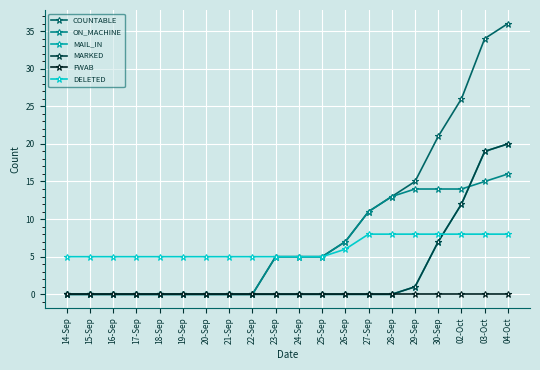

Reading right to left, transcribe all the data shown in this chart.

COUNTABLE: 04-Oct=36	03-Oct=34	02-Oct=26	30-Sep=21	29-Sep=15	28-Sep=13	27-Sep=11	26-Sep=7	25-Sep=5	24-Sep=5	23-Sep=5	22-Sep=0	21-Sep=0	20-Sep=0	19-Sep=0	18-Sep=0	17-Sep=0	16-Sep=0	15-Sep=0	14-Sep=0
ON_MACHINE: 04-Oct=16	03-Oct=15	02-Oct=14	30-Sep=14	29-Sep=14	28-Sep=13	27-Sep=11	26-Sep=7	25-Sep=5	24-Sep=5	23-Sep=5	22-Sep=0	21-Sep=0	20-Sep=0	19-Sep=0	18-Sep=0	17-Sep=0	16-Sep=0	15-Sep=0	14-Sep=0
MAIL_IN: 04-Oct=20	03-Oct=19	02-Oct=12	30-Sep=7	29-Sep=1	28-Sep=0	27-Sep=0	26-Sep=0	25-Sep=0	24-Sep=0	23-Sep=0	22-Sep=0	21-Sep=0	20-Sep=0	19-Sep=0	18-Sep=0	17-Sep=0	16-Sep=0	15-Sep=0	14-Sep=0
MARKED: 04-Oct=20	03-Oct=19	02-Oct=12	30-Sep=7	29-Sep=1	28-Sep=0	27-Sep=0	26-Sep=0	25-Sep=0	24-Sep=0	23-Sep=0	22-Sep=0	21-Sep=0	20-Sep=0	19-Sep=0	18-Sep=0	17-Sep=0	16-Sep=0	15-Sep=0	14-Sep=0
FWAB: 04-Oct=0	03-Oct=0	02-Oct=0	30-Sep=0	29-Sep=0	28-Sep=0	27-Sep=0	26-Sep=0	25-Sep=0	24-Sep=0	23-Sep=0	22-Sep=0	21-Sep=0	20-Sep=0	19-Sep=0	18-Sep=0	17-Sep=0	16-Sep=0	15-Sep=0	14-Sep=0
DELETED: 04-Oct=8	03-Oct=8	02-Oct=8	30-Sep=8	29-Sep=8	28-Sep=8	27-Sep=8	26-Sep=6	25-Sep=5	24-Sep=5	23-Sep=5	22-Sep=5	21-Sep=5	20-Sep=5	19-Sep=5	18-Sep=5	17-Sep=5	16-Sep=5	15-Sep=5	14-Sep=5